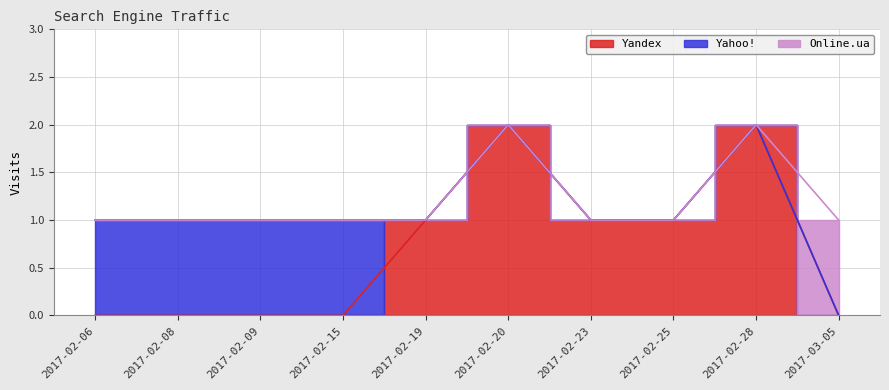

How many intersections are there between Online.ua and Yandex?

1